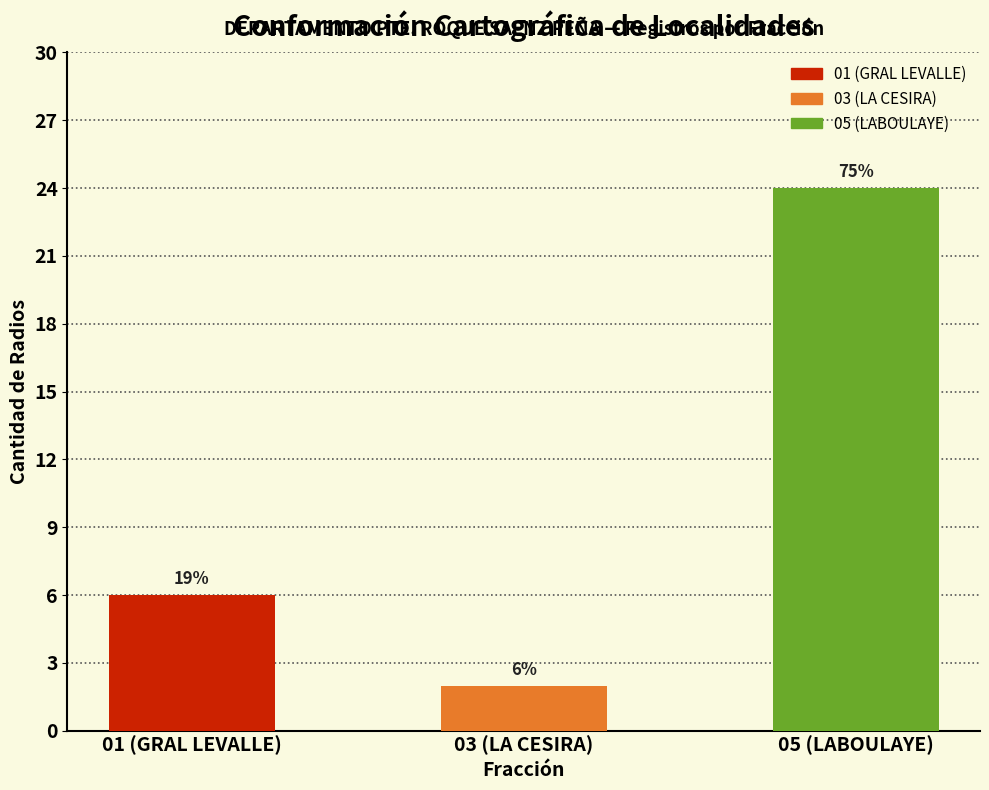

Does the chart contain any negative values?

No